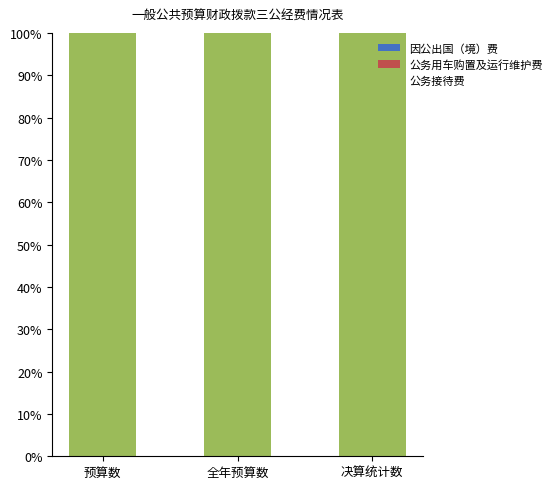

At how many categories does at least one series exceed 97?

3